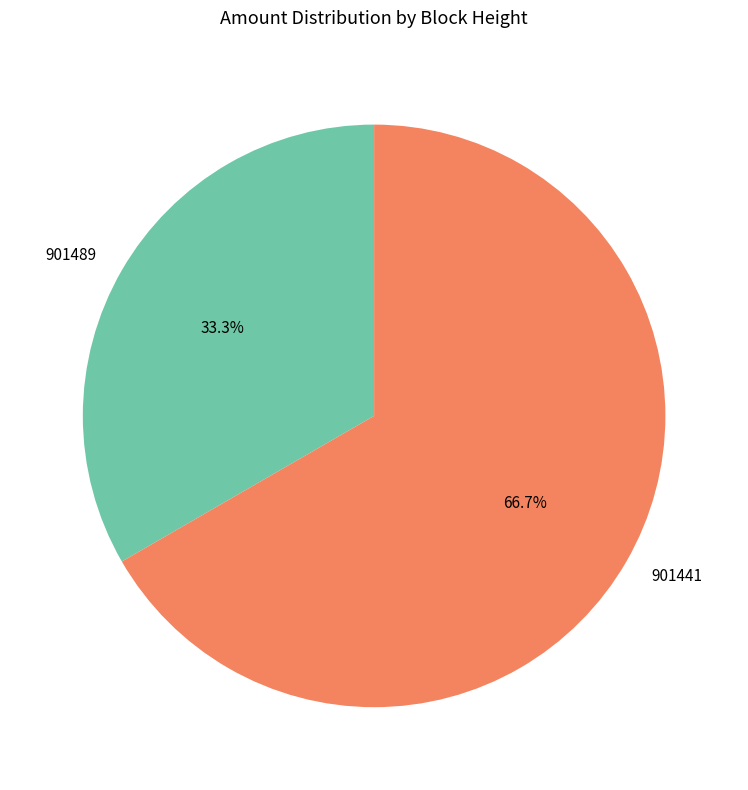

To the nearest percent, what percentage of the pie is 901441?

67%